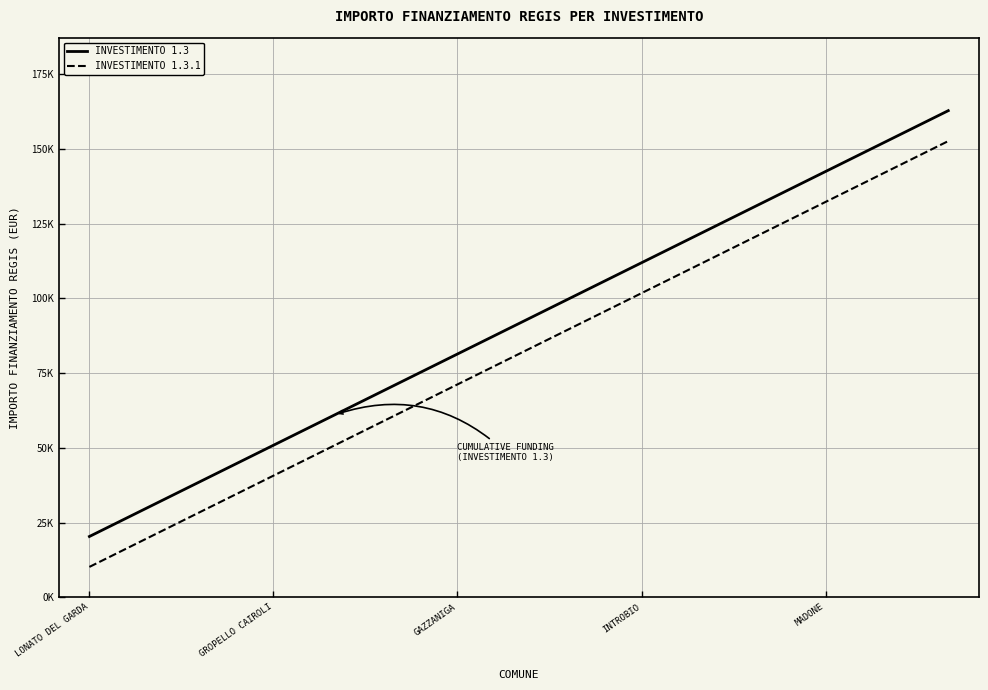

Does the chart have visible grid lines?

Yes